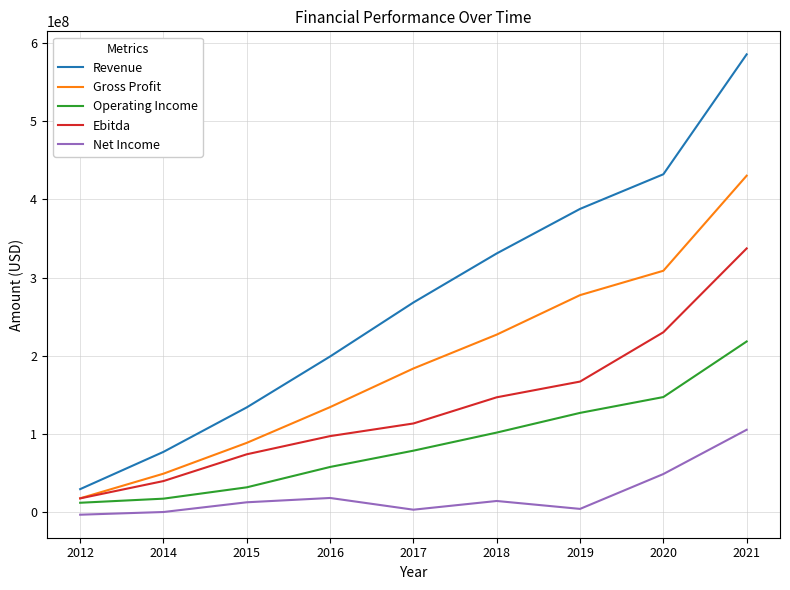

At which category does the chart reach its peak across all series?

2021